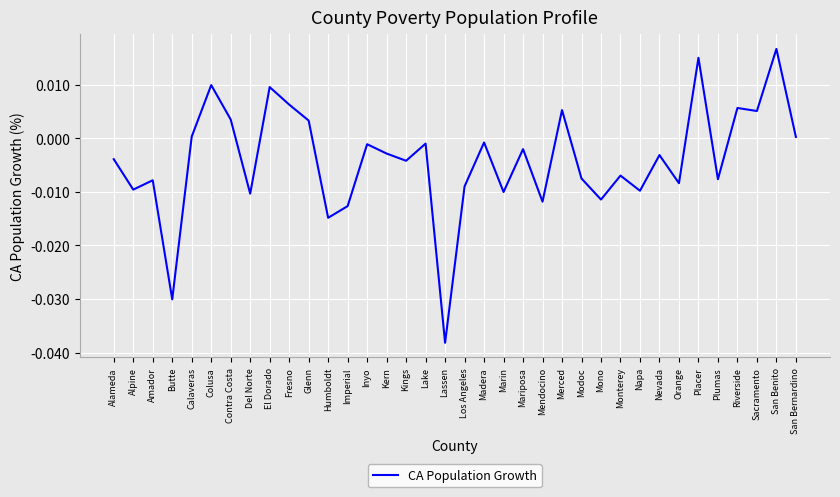

How many interior local valleys (lower than both neighbors) does the data have?

13